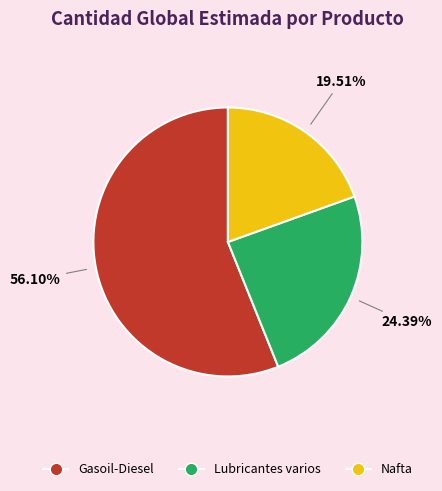

To the nearest percent, what portion does Lubricantes varios represent?

24%